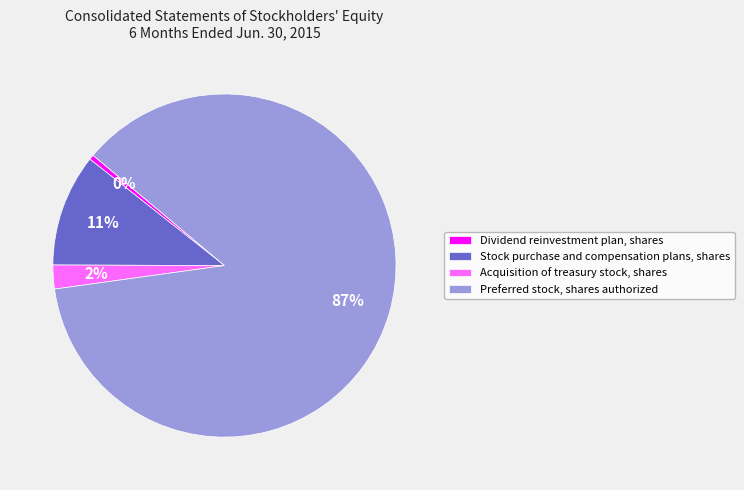

Combined, do Acquisition of treasury stock, shares and Preferred stock, shares authorized account for over 50%?

Yes